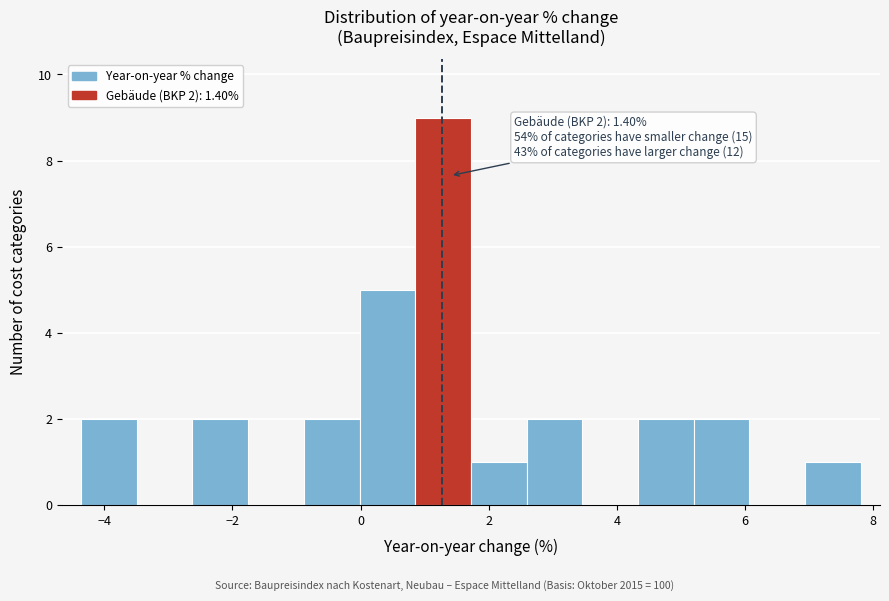

Over which range of the x-axis is the bar tallest?

0.8 to 1.8